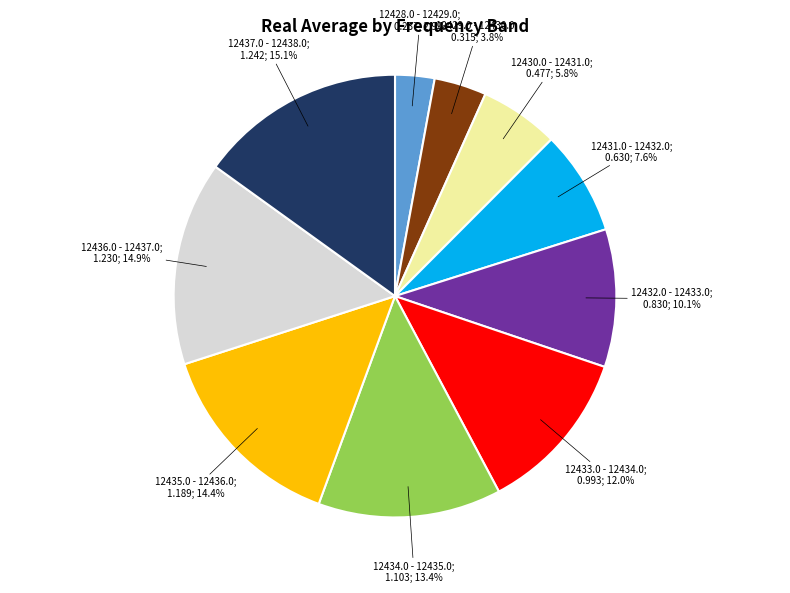

Is there a majority slice in this chart?

No